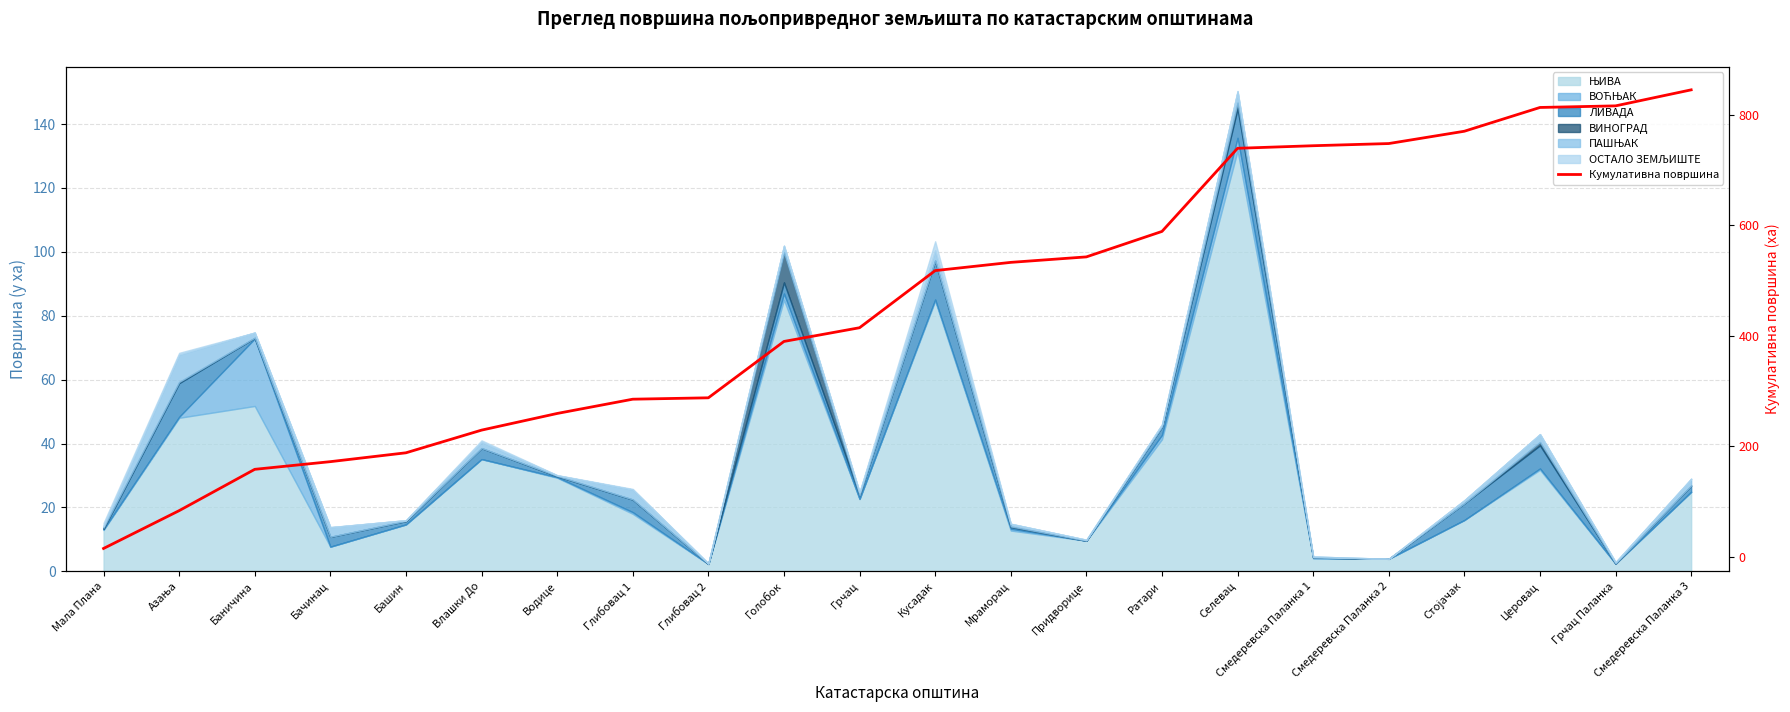

What is the difference between the maximum and minimum values?

829.6